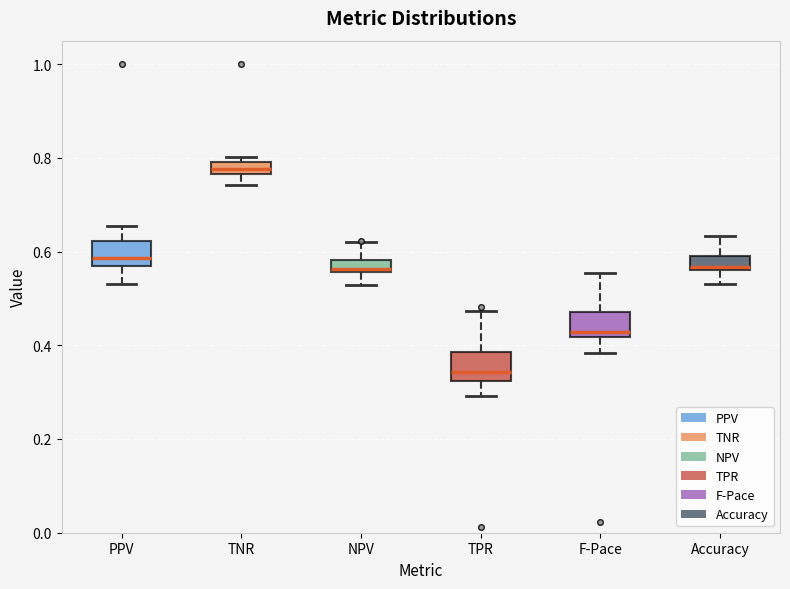

Which box's median line is the lowest?

TPR